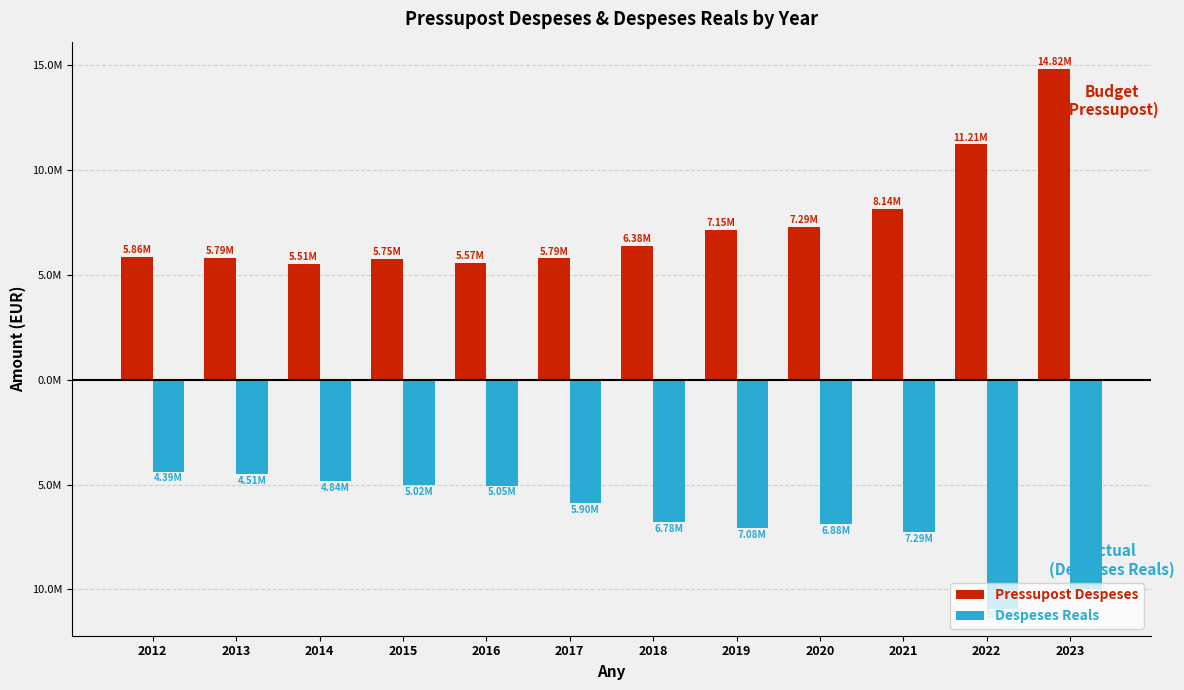

Does the chart contain stacked bars?

No